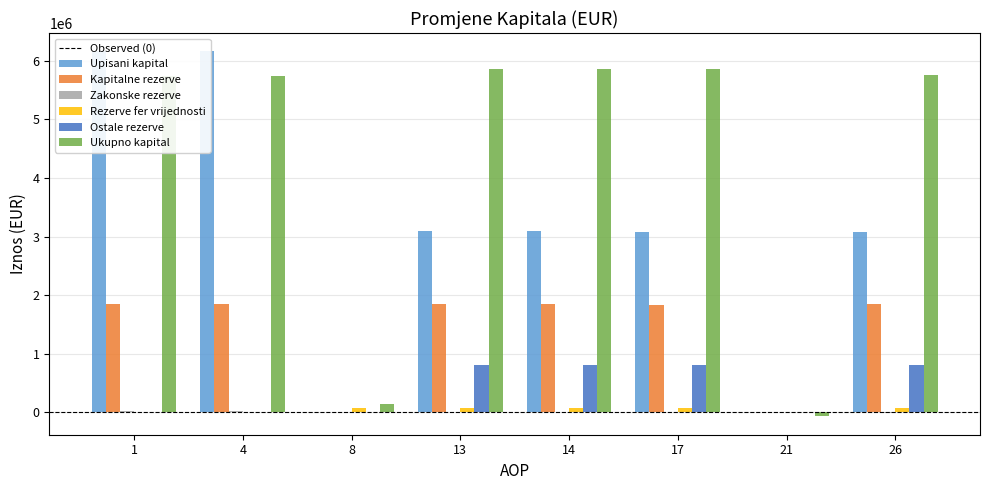

How many bars are there in each group?

6